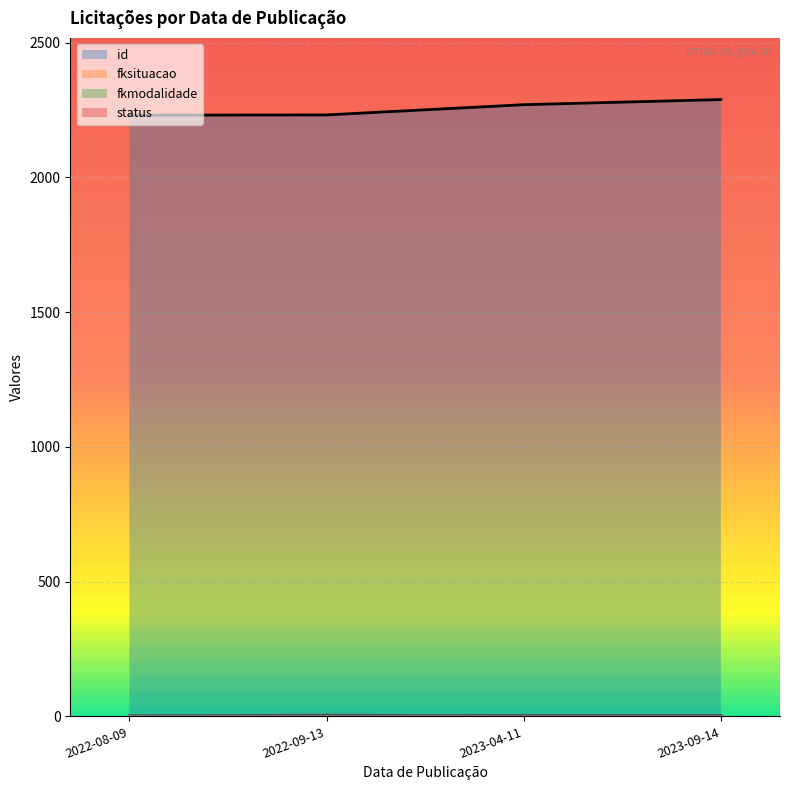

What is the label of the 4th point from the left?

2023-09-14